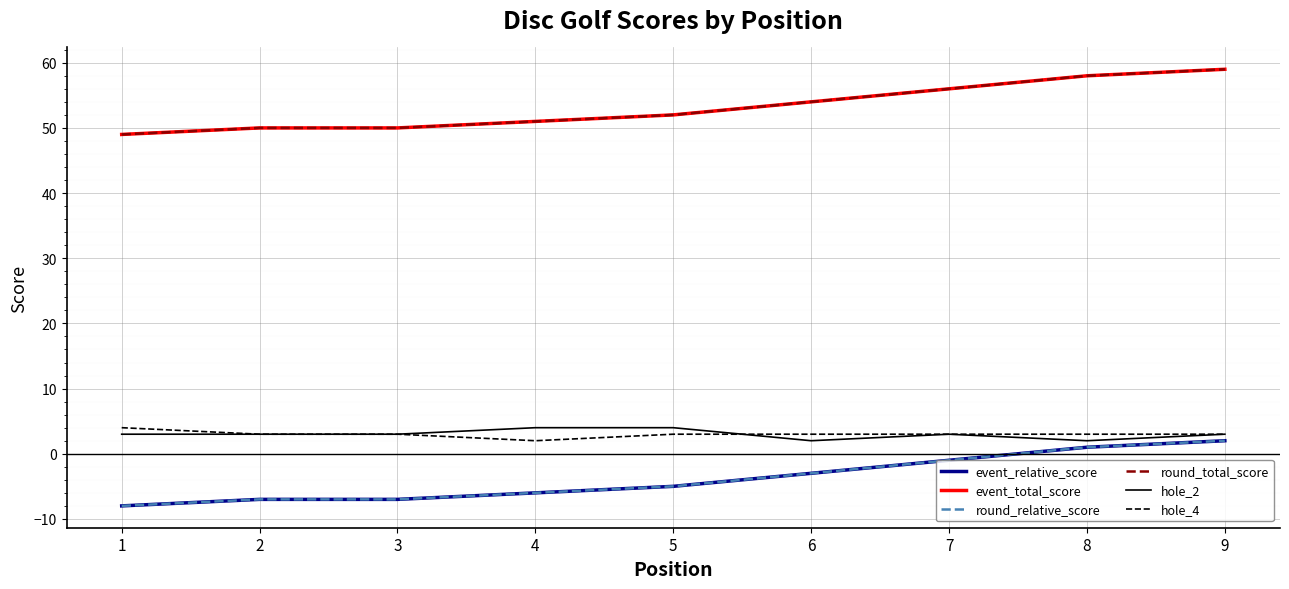

What is the highest value of the hole_4 series?

4